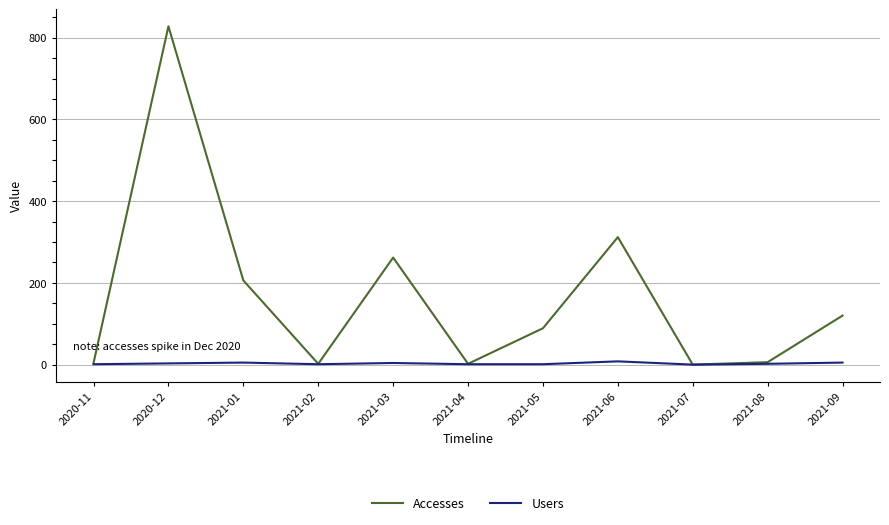

How many categories are shown in the chart?

11